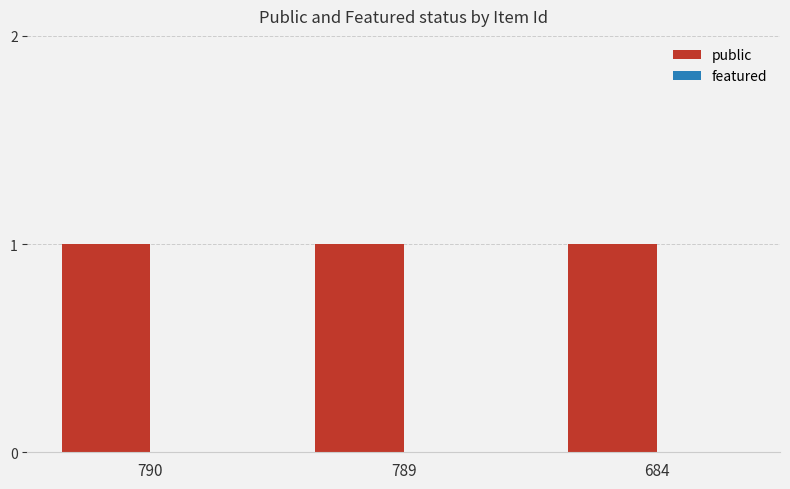

Rank the series by their maximum value, from lowest to highest.

featured, public